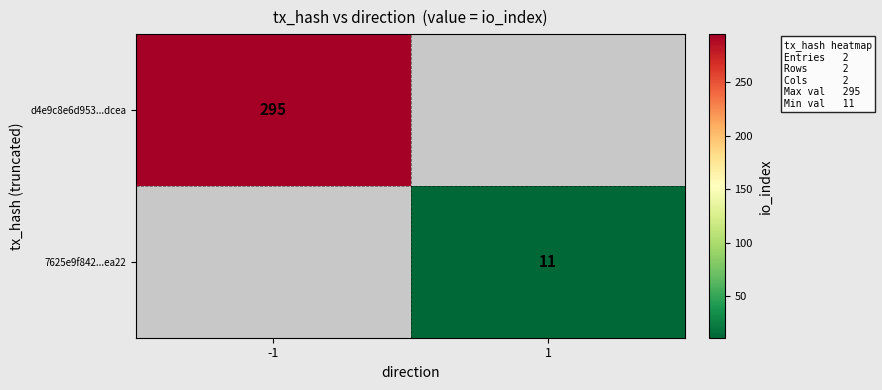

The value of 7625e9f842...ea22 at 1 is 5. True or false?

False